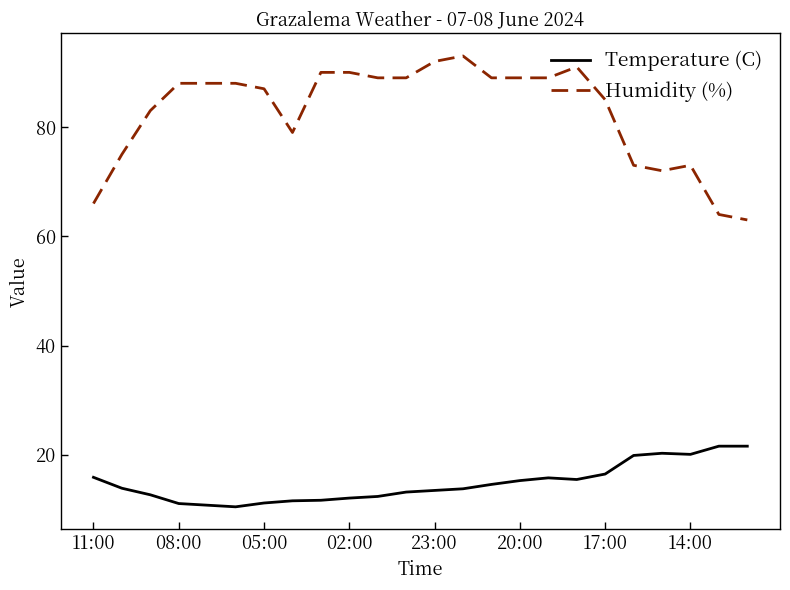

Which series has the largest total across all categories?

Humidity (%)